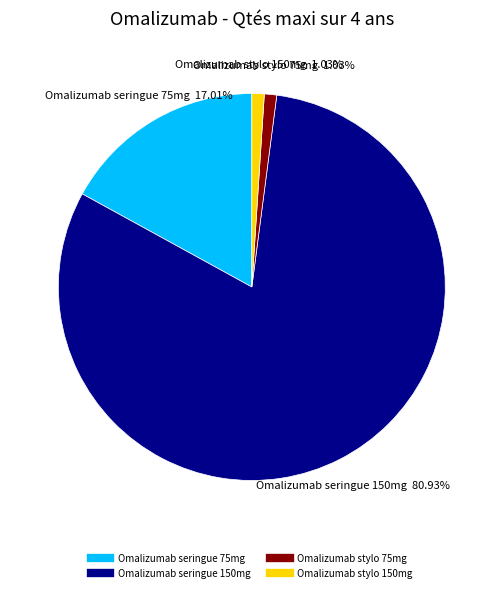

What percentage do Omalizumab seringue 75mg and Omalizumab stylo 150mg together represent?

18.0%